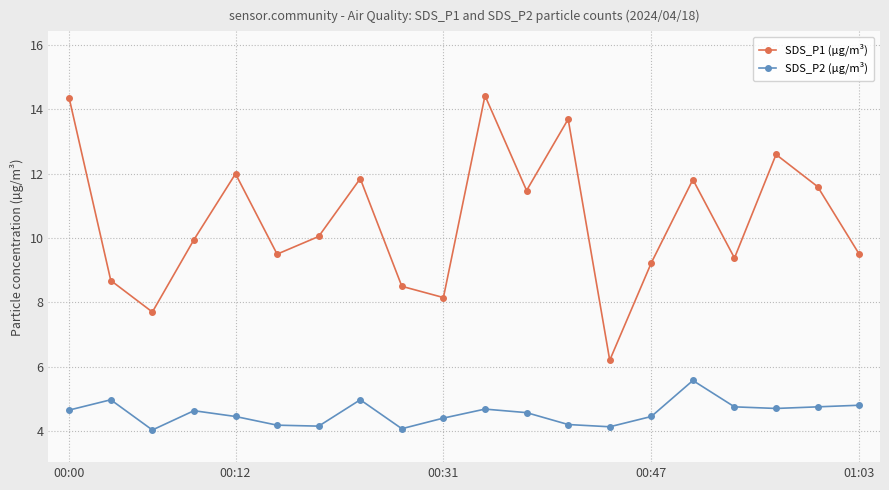

Which series has the largest total across all categories?

SDS_P1 (µg/m³)